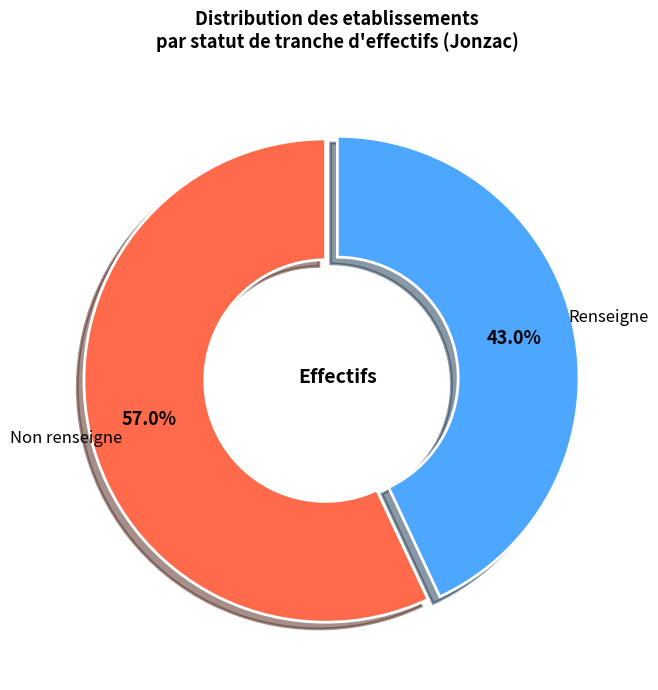

Is there a majority slice in this chart?

Yes